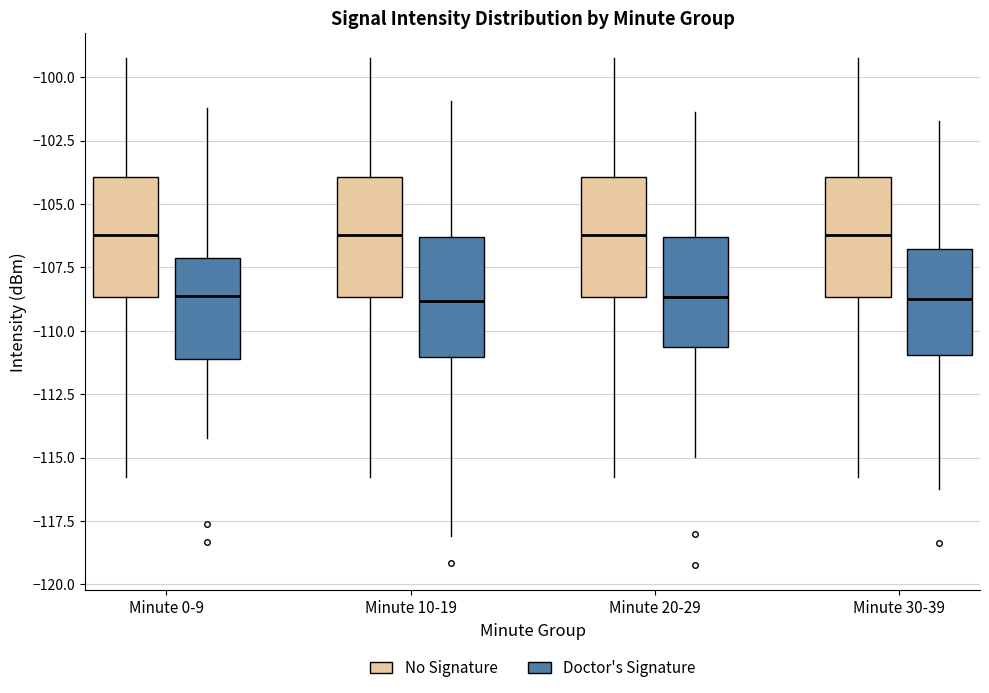

Reading left to right, read every box against the y-axis: the position of its median line, the range the box covers, and the ends of its whiskers. The values are not printed on the chart, so give them approximately, as read against the axis.

Minute 0-9 (No Signature): median -106.0, box -108.5 to -104.0, whiskers -116.0 to -99.5
Minute 0-9 (Doctor's Signature): median -108.5, box -111.0 to -107.0, whiskers -114.0 to -101.0
Minute 10-19 (No Signature): median -106.0, box -108.5 to -104.0, whiskers -116.0 to -99.5
Minute 10-19 (Doctor's Signature): median -109.0, box -111.0 to -106.5, whiskers -118.0 to -101.0
Minute 20-29 (No Signature): median -106.0, box -108.5 to -104.0, whiskers -116.0 to -99.5
Minute 20-29 (Doctor's Signature): median -108.5, box -110.5 to -106.5, whiskers -115.0 to -101.5
Minute 30-39 (No Signature): median -106.0, box -108.5 to -104.0, whiskers -116.0 to -99.5
Minute 30-39 (Doctor's Signature): median -109.0, box -111.0 to -107.0, whiskers -116.0 to -101.5